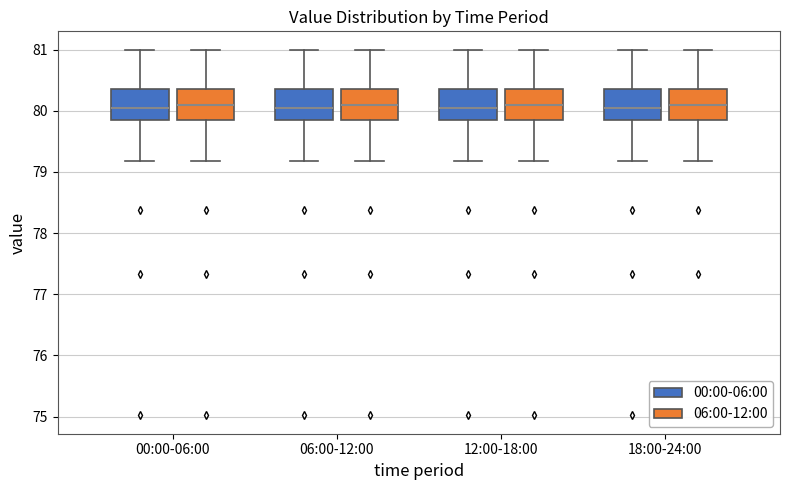

Reading left to right, read every box against the y-axis: the position of its median line, the range the box covers, and the ends of its whiskers. The values are not printed on the chart, so give them approximately, as read against the axis.

00:00-06:00 (00:00-06:00): median 80.0, box 79.9 to 80.4, whiskers 79.2 to 81.0
00:00-06:00 (06:00-12:00): median 80.1, box 79.9 to 80.4, whiskers 79.2 to 81.0
06:00-12:00 (00:00-06:00): median 80.0, box 79.9 to 80.4, whiskers 79.2 to 81.0
06:00-12:00 (06:00-12:00): median 80.1, box 79.9 to 80.4, whiskers 79.2 to 81.0
12:00-18:00 (00:00-06:00): median 80.0, box 79.9 to 80.4, whiskers 79.2 to 81.0
12:00-18:00 (06:00-12:00): median 80.1, box 79.9 to 80.4, whiskers 79.2 to 81.0
18:00-24:00 (00:00-06:00): median 80.0, box 79.9 to 80.4, whiskers 79.2 to 81.0
18:00-24:00 (06:00-12:00): median 80.1, box 79.9 to 80.4, whiskers 79.2 to 81.0